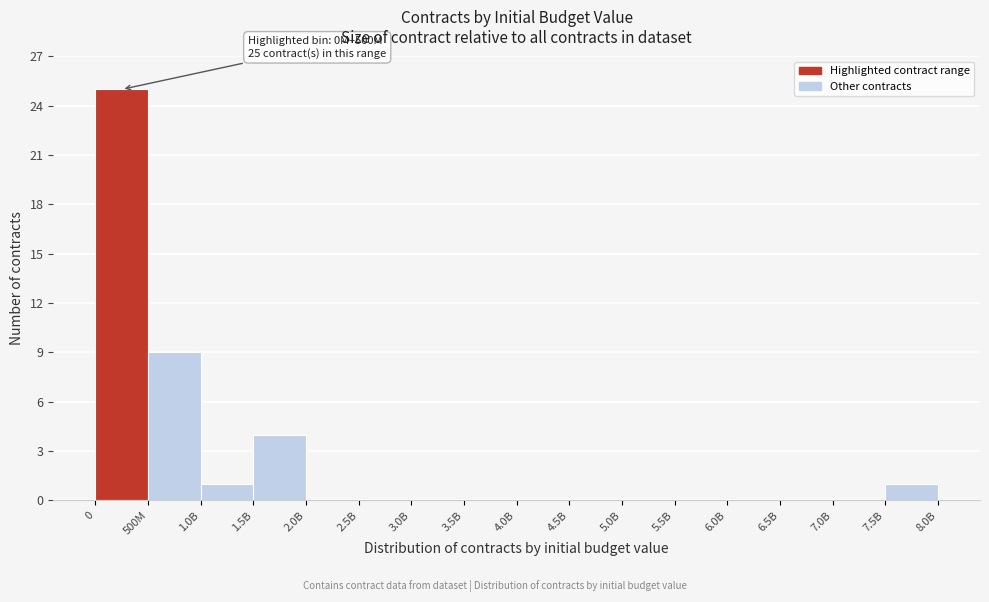

Reading left to right, transcribe all the data shown in this chart.

0=25	500M=9	1.0B=1	1.5B=4	2.0B=0	2.5B=0	3.0B=0	3.5B=0	4.0B=0	4.5B=0	5.0B=0	5.5B=0	6.0B=0	6.5B=0	7.0B=0	7.5B=1